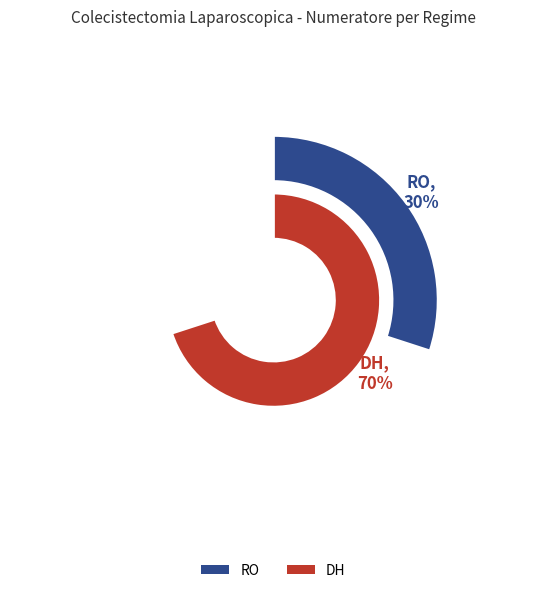

Count the number of slices in the pie.

2